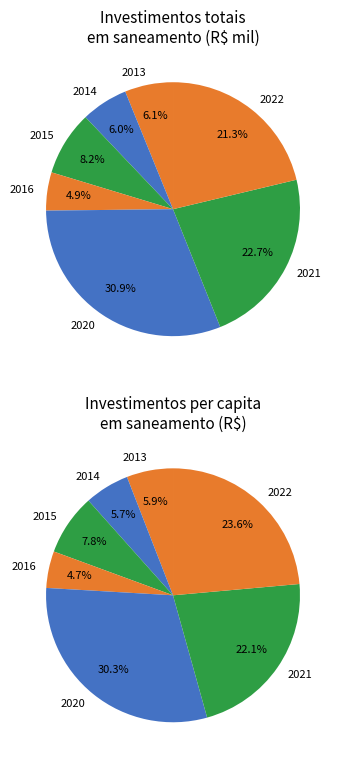

Count the number of slices in the pie.

7